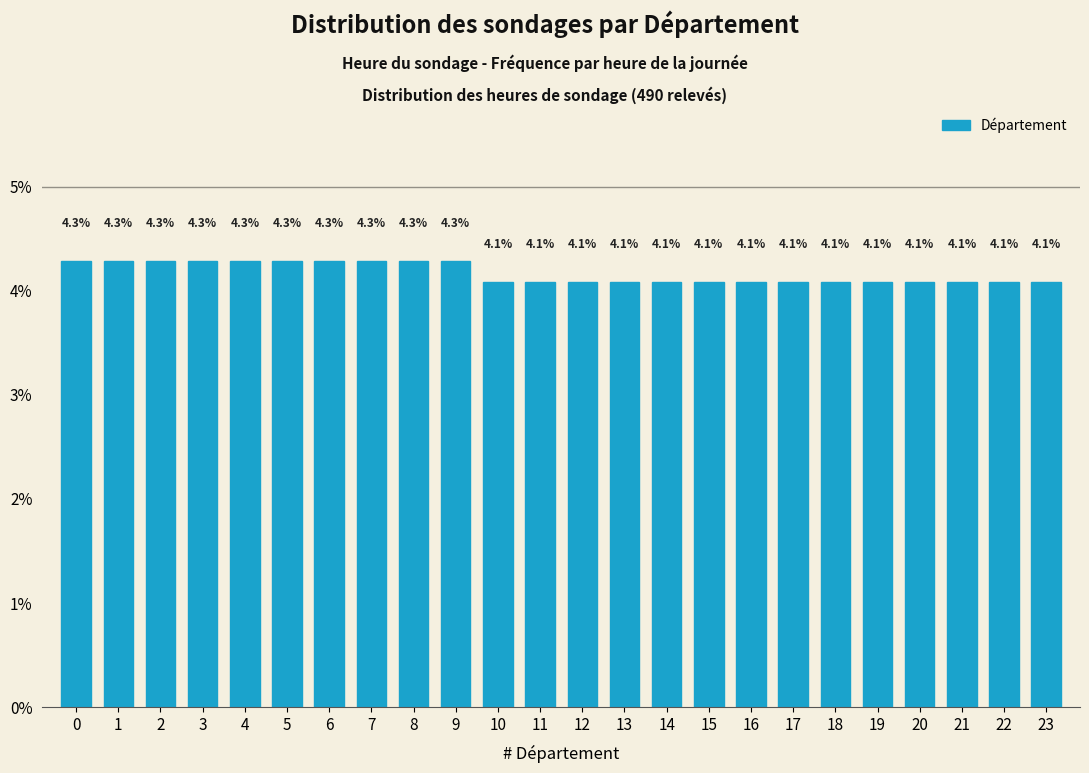

Reading left to right, transcribe all the data shown in this chart.

0=4.3	1=4.3	2=4.3	3=4.3	4=4.3	5=4.3	6=4.3	7=4.3	8=4.3	9=4.3	10=4.1	11=4.1	12=4.1	13=4.1	14=4.1	15=4.1	16=4.1	17=4.1	18=4.1	19=4.1	20=4.1	21=4.1	22=4.1	23=4.1